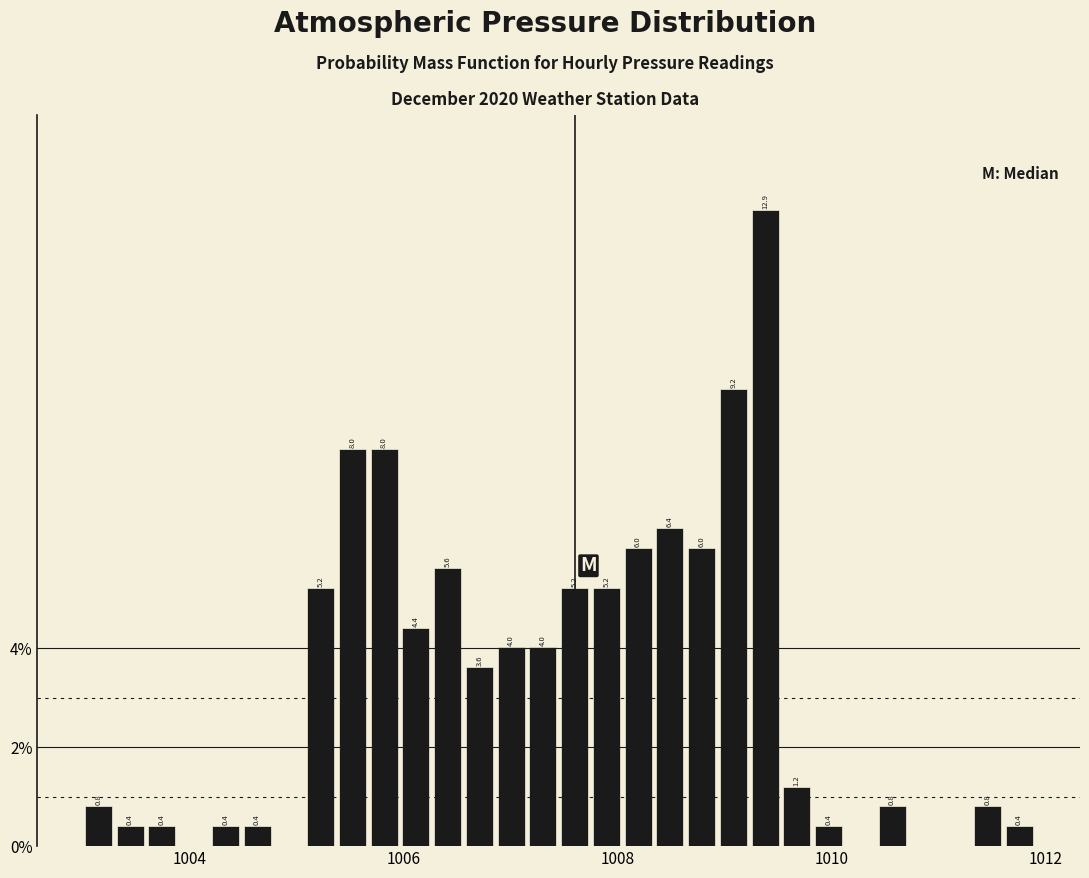

Around what value on the x-axis is the tallest bar? Give the approximate position of its centre, as read against the axis.

1009.4